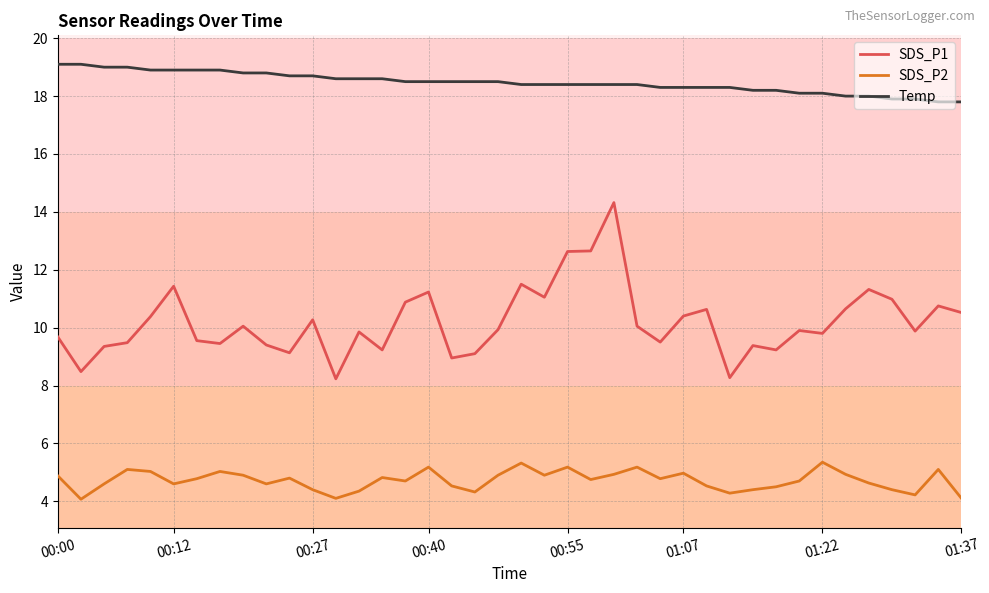

Which series has the largest total across all categories?

Temp